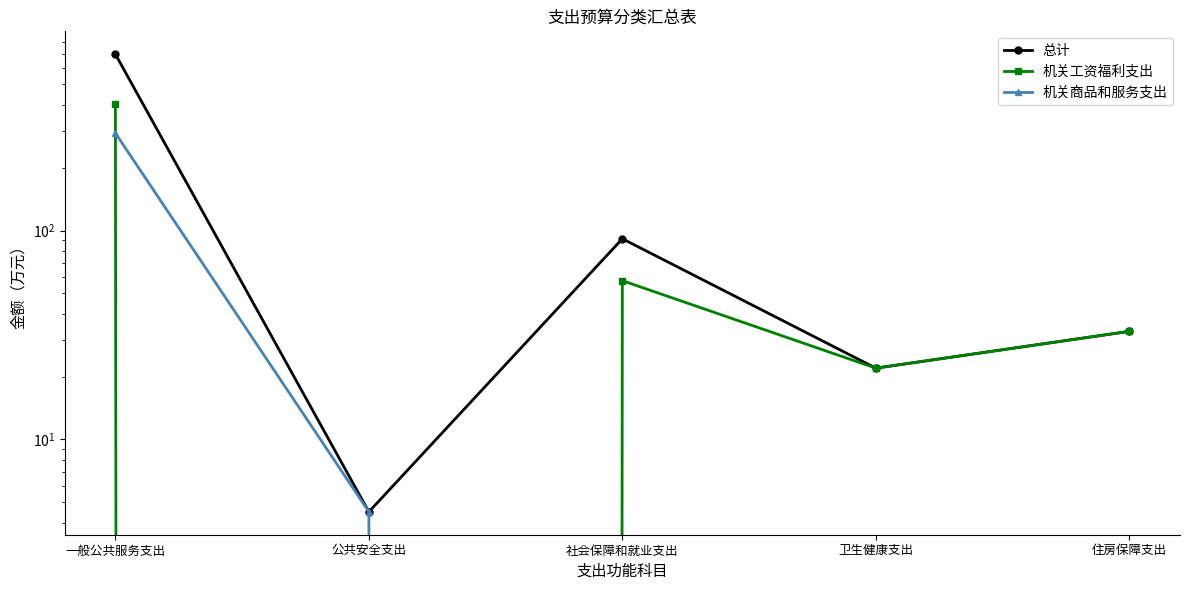

What is the spread (max minus min) of values at 一般公共服务支出?

405.6